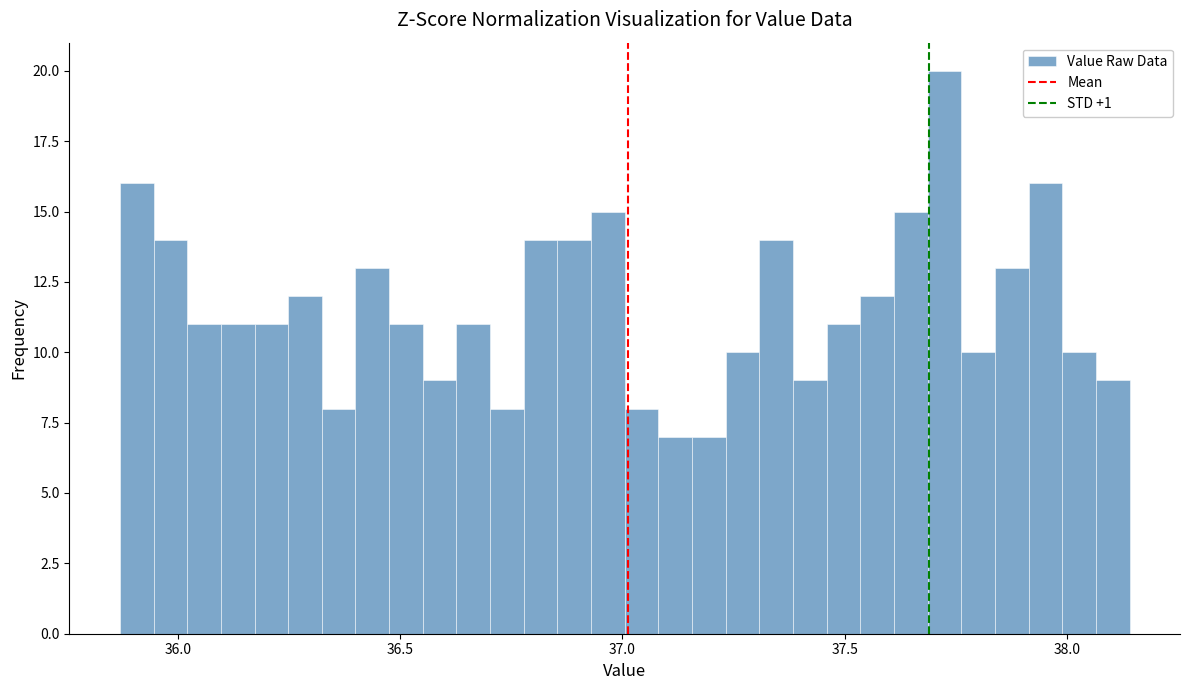

Read against the x-axis, roughly where is the centre of the tallest bar?

37.70